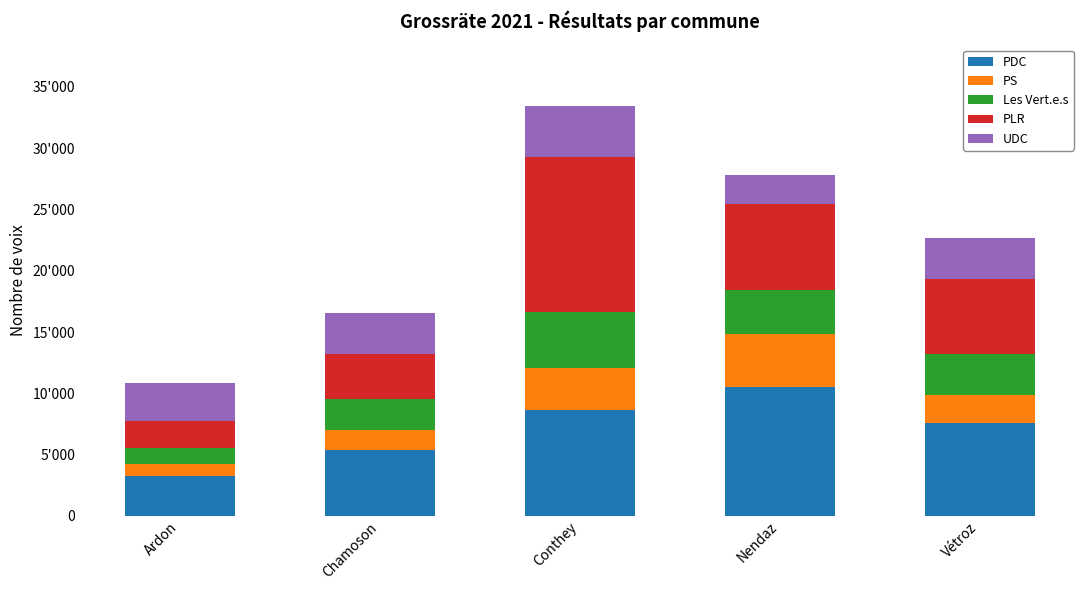

Does the chart contain stacked bars?

Yes